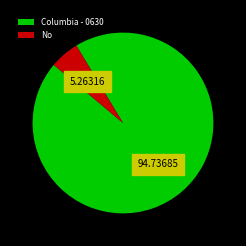

Which slice is the smallest?

No